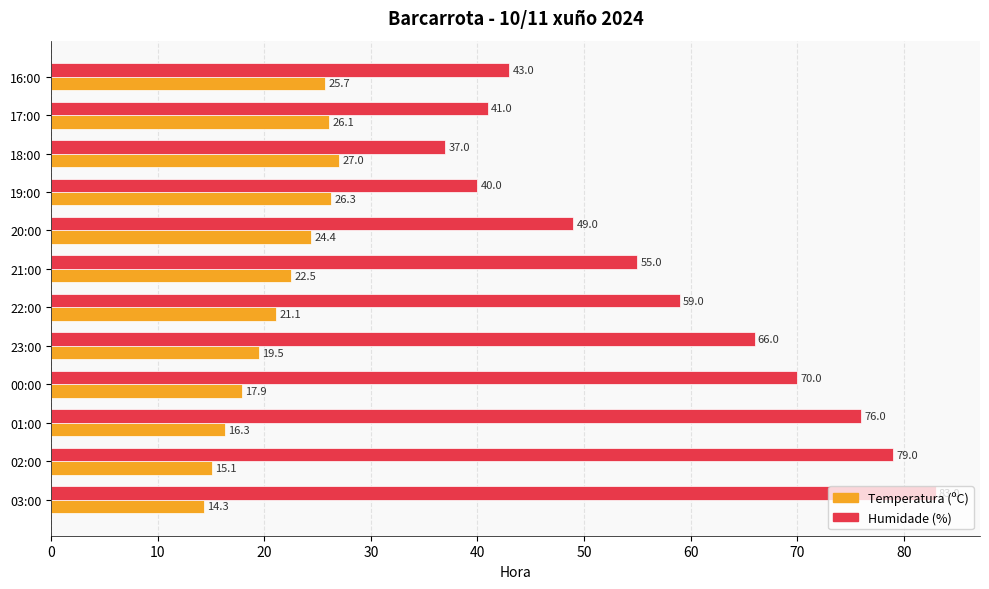

Which series has the largest range (max minus min)?

Humidade (%)